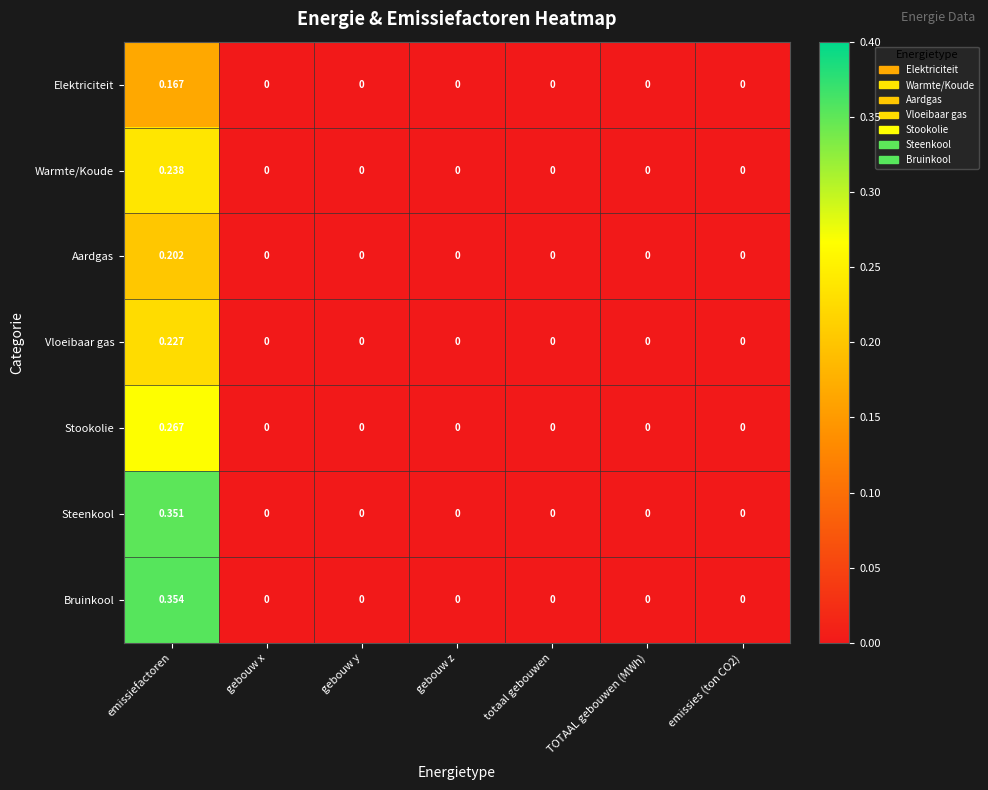

List the series in order of their peak value, lowest first.

Elektriciteit, Aardgas, Vloeibaar gas, Warmte/Koude, Stookolie, Steenkool, Bruinkool